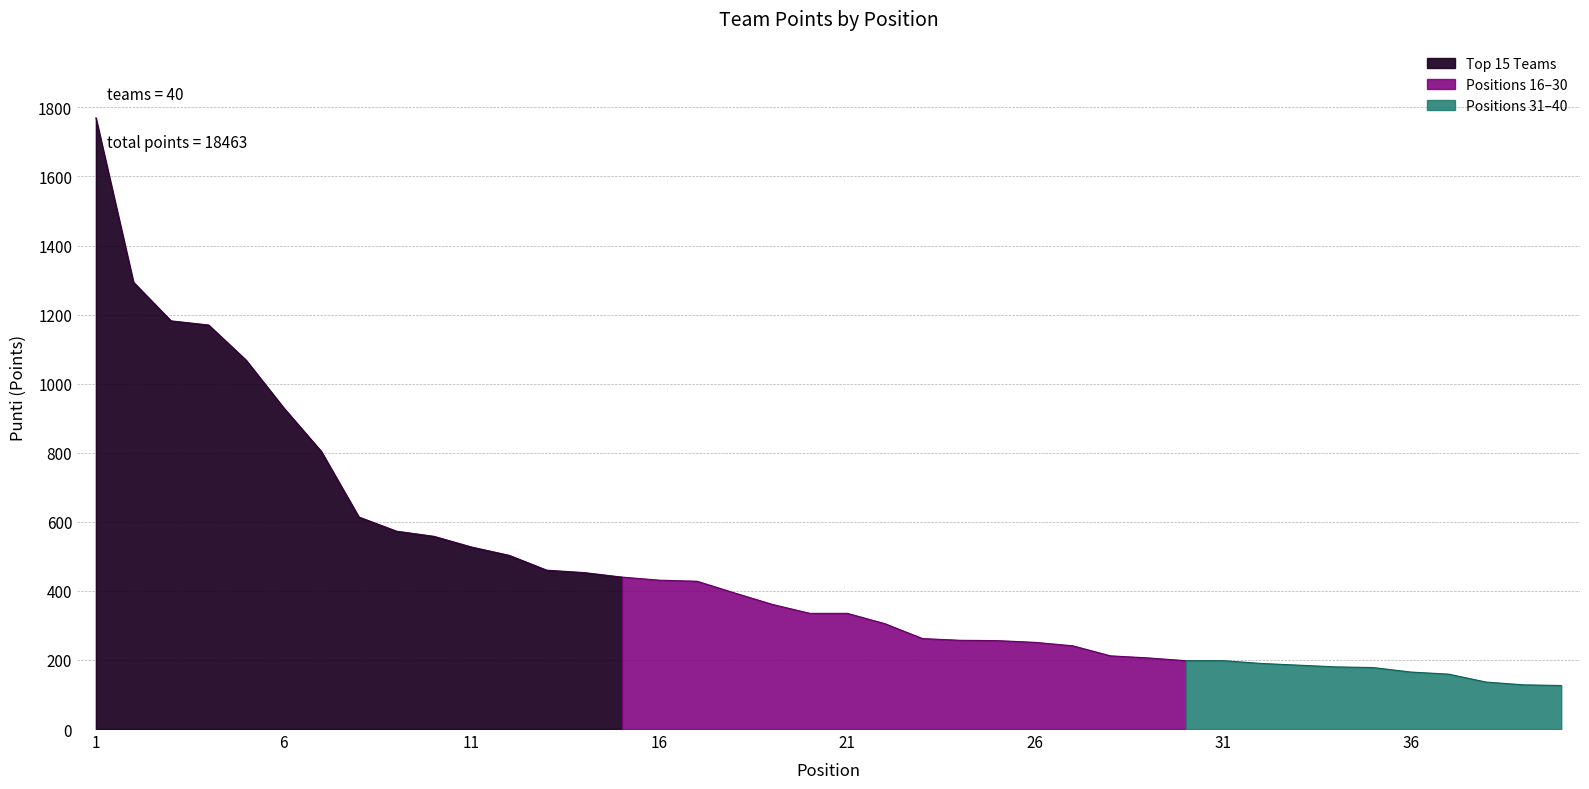

Is it true that the value at 15 is 440?

True